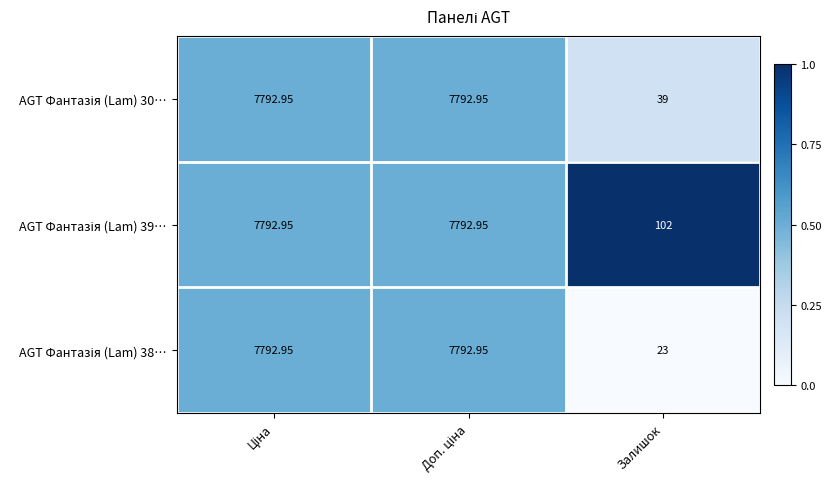

How many distinct data groups are displayed?

3